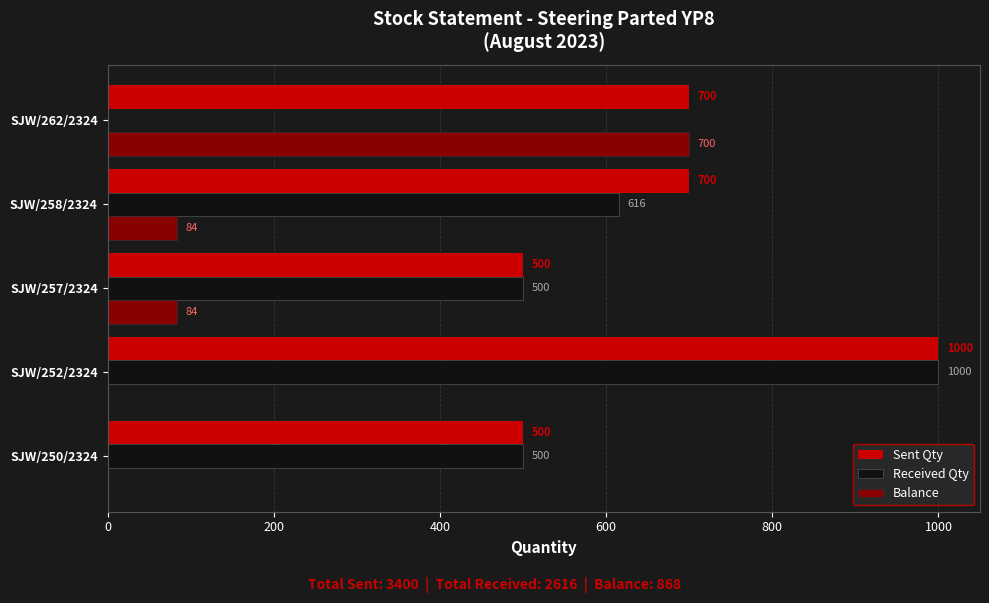

At which category is the sum across all series the highest?

SJW/252/2324